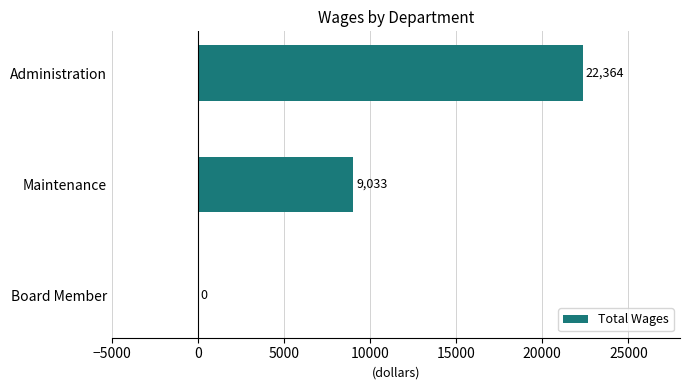

True or false: the data shows 2395 at Maintenance.

False